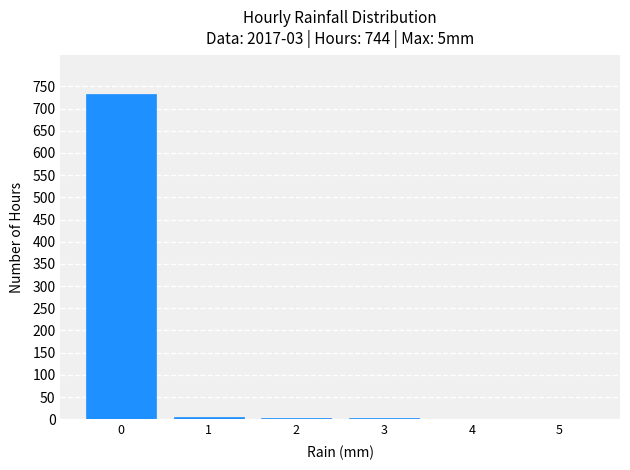

Over which range of the x-axis is the bar tallest?

-0.5 to 0.5